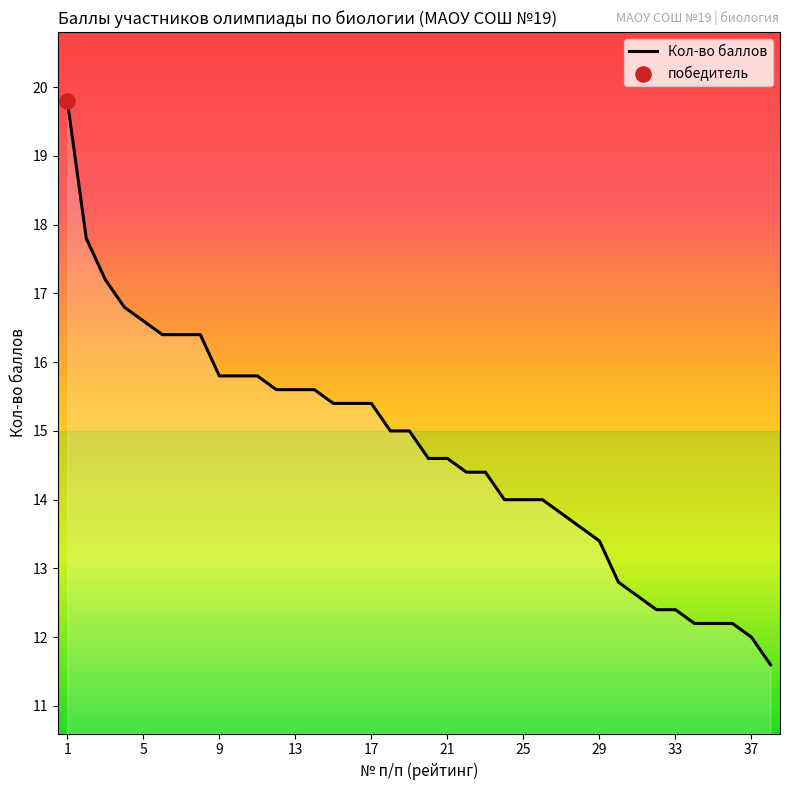

What is the maximum value shown in the chart?

19.8